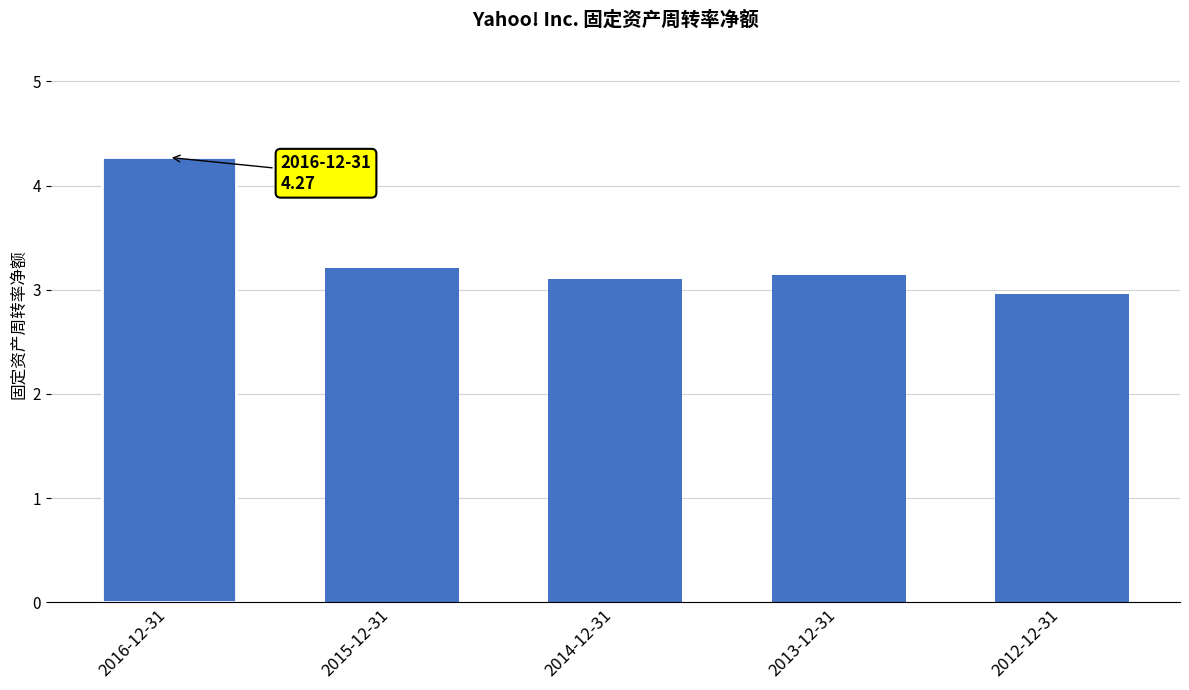

True or false: the data shows 1.1 at 2012-12-31.

False